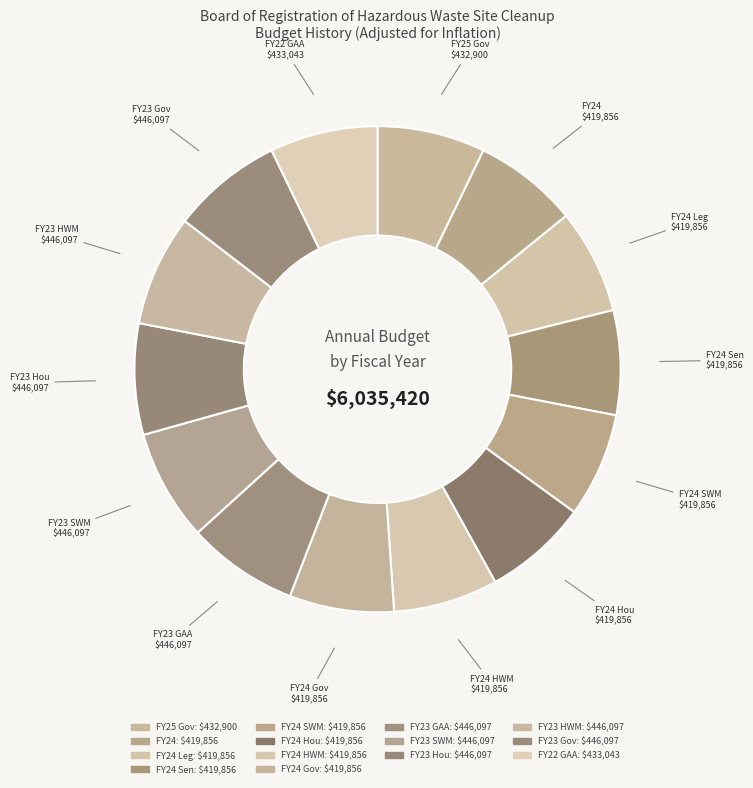

Is there any slice that represents more than half of the pie?

No